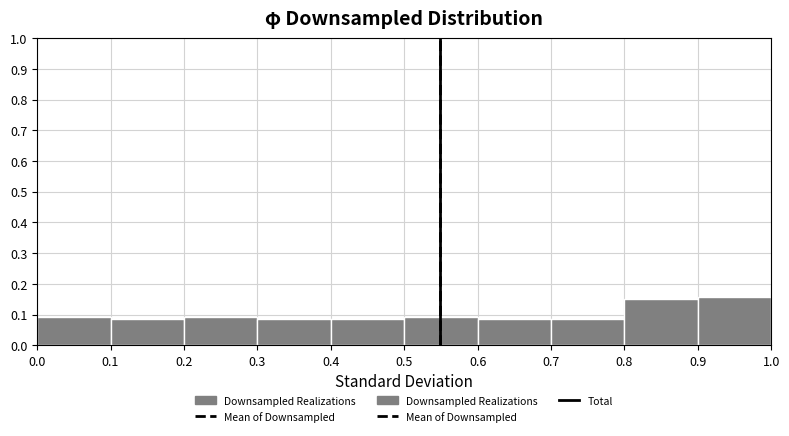

Reading left to right, transcribe this chart: for each bar, give the range it covers on the x-axis and its height. The values are not printed on the chart, so give them approximately, as read against the axis.

0.0 to 0.1: 0.09
0.1 to 0.2: 0.08
0.2 to 0.3: 0.09
0.3 to 0.4: 0.08
0.4 to 0.5: 0.08
0.5 to 0.6: 0.09
0.6 to 0.7: 0.08
0.7 to 0.8: 0.08
0.8 to 0.9: 0.15
0.9 to 1.0: 0.16